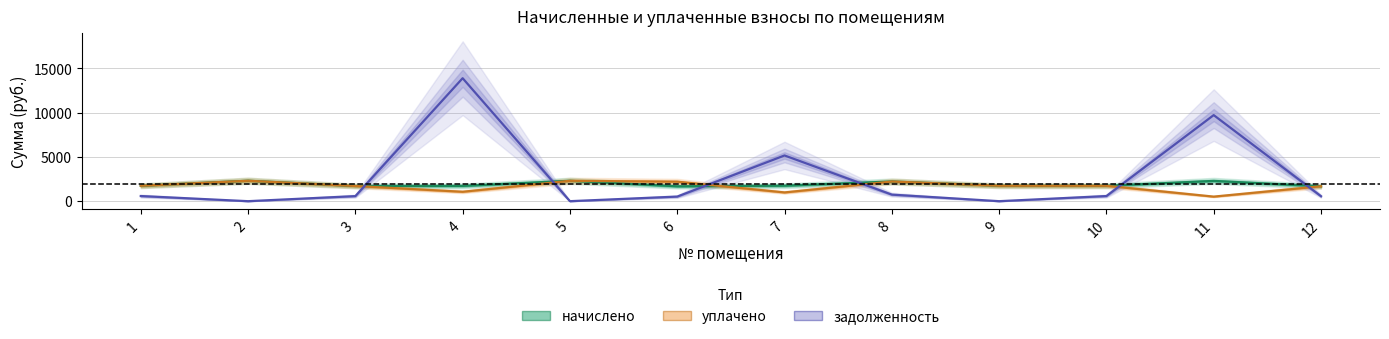

How many series are shown in this chart?

3